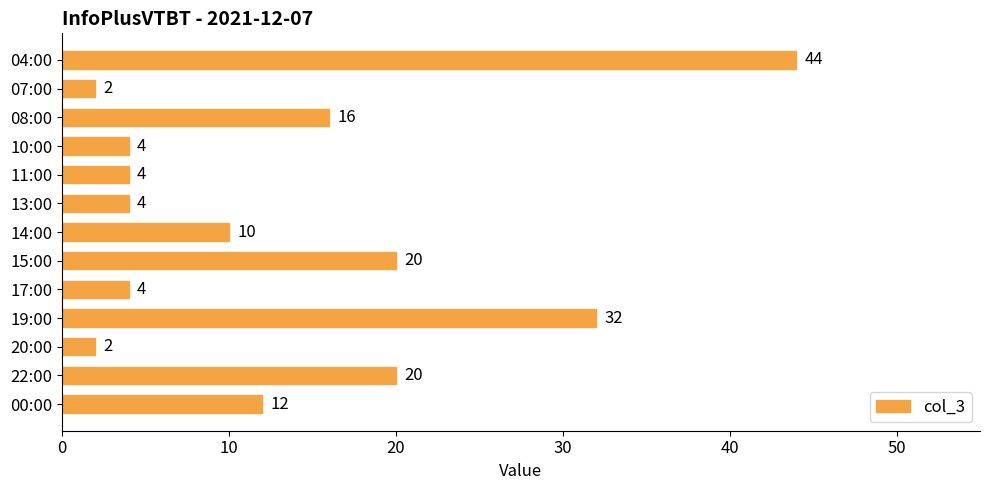

What is the average value?

13